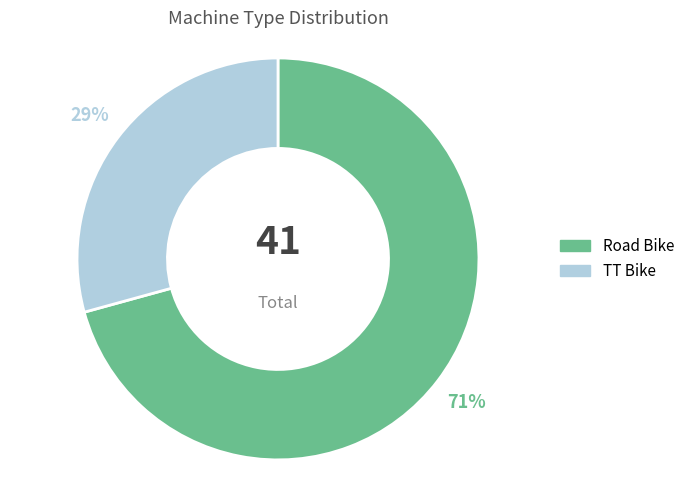

Does Road Bike account for over 50% of the chart?

Yes